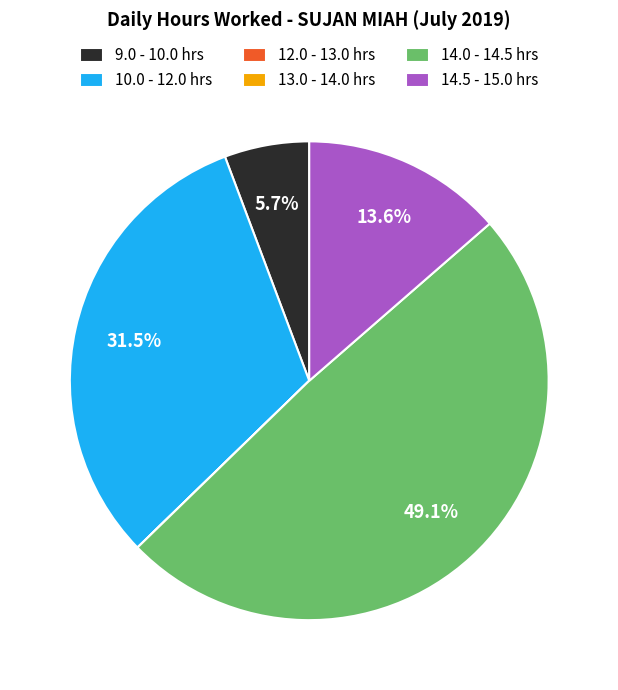

To the nearest percent, what is the average slice percentage?

17%